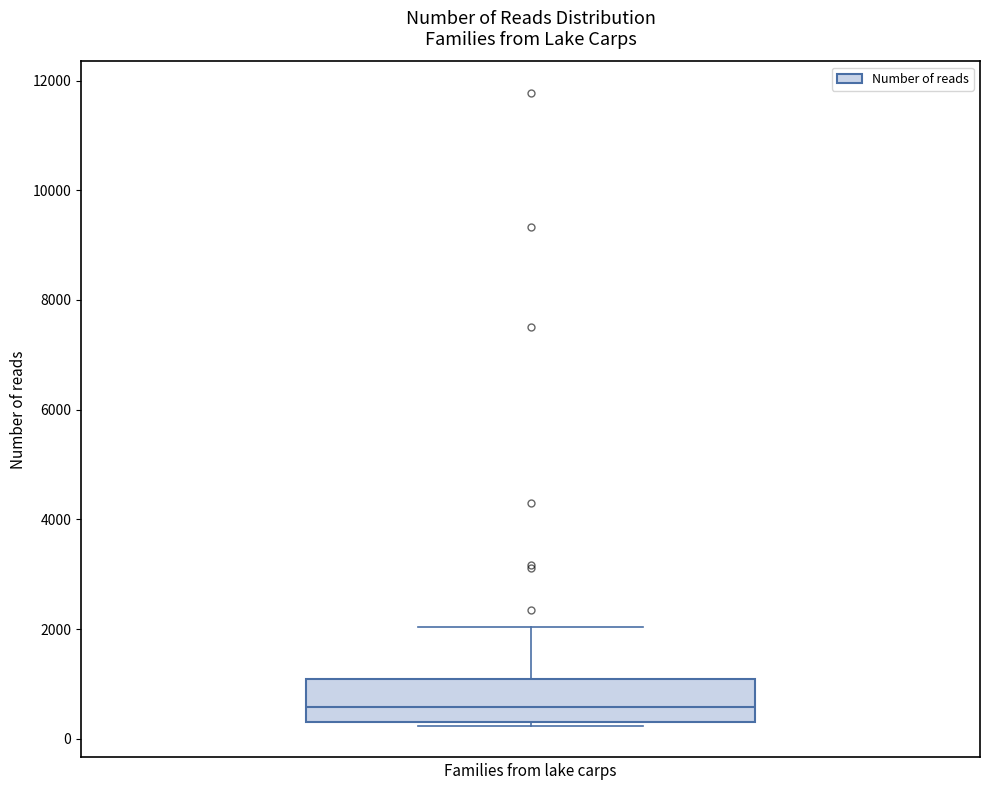

Where is the upper edge of the box on the y-axis? The values are not printed on the chart, so give them approximately, as read against the axis.

1000